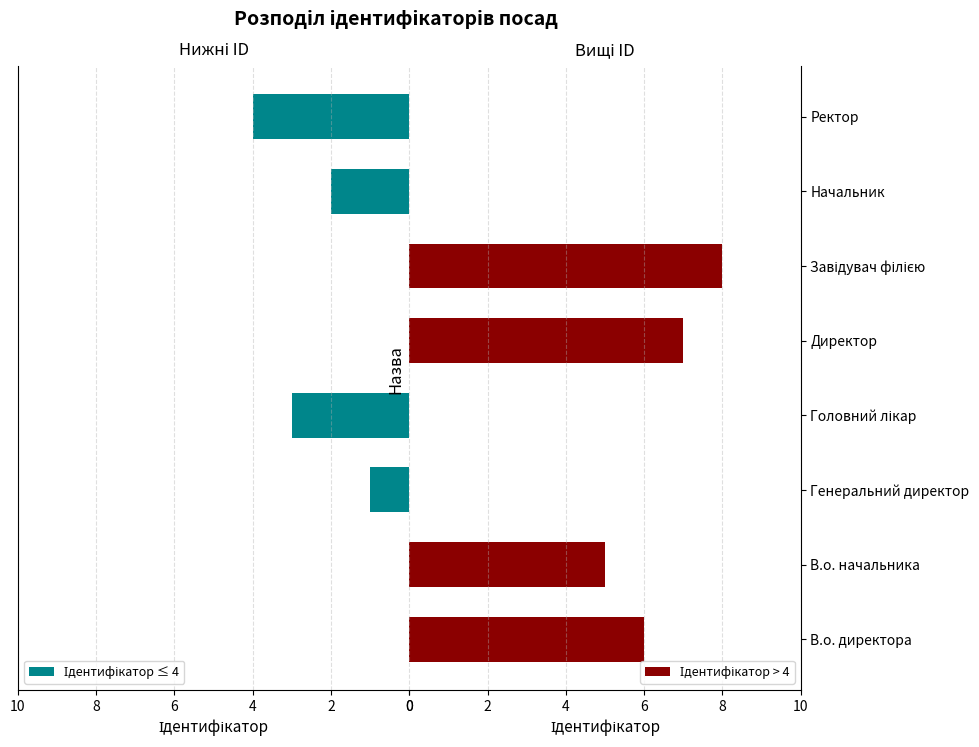

What is the sum of the Ідентифікатор > 4 values at Директор and Завідувач філією?

15